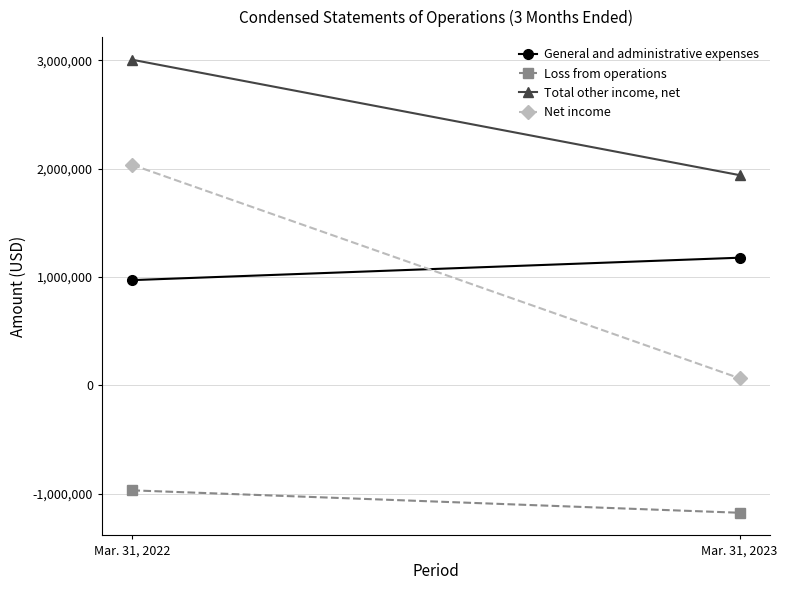

What are all the series names shown in the legend?

General and administrative expenses, Loss from operations, Total other income, net, Net income